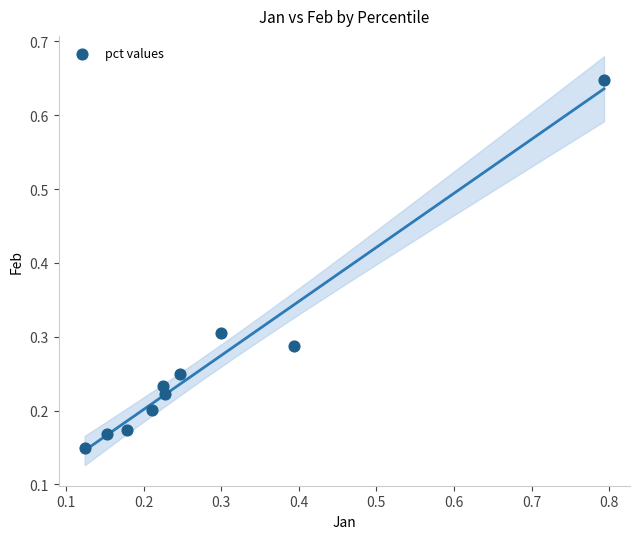

What is the range of Y values (max minus min)?

0.5